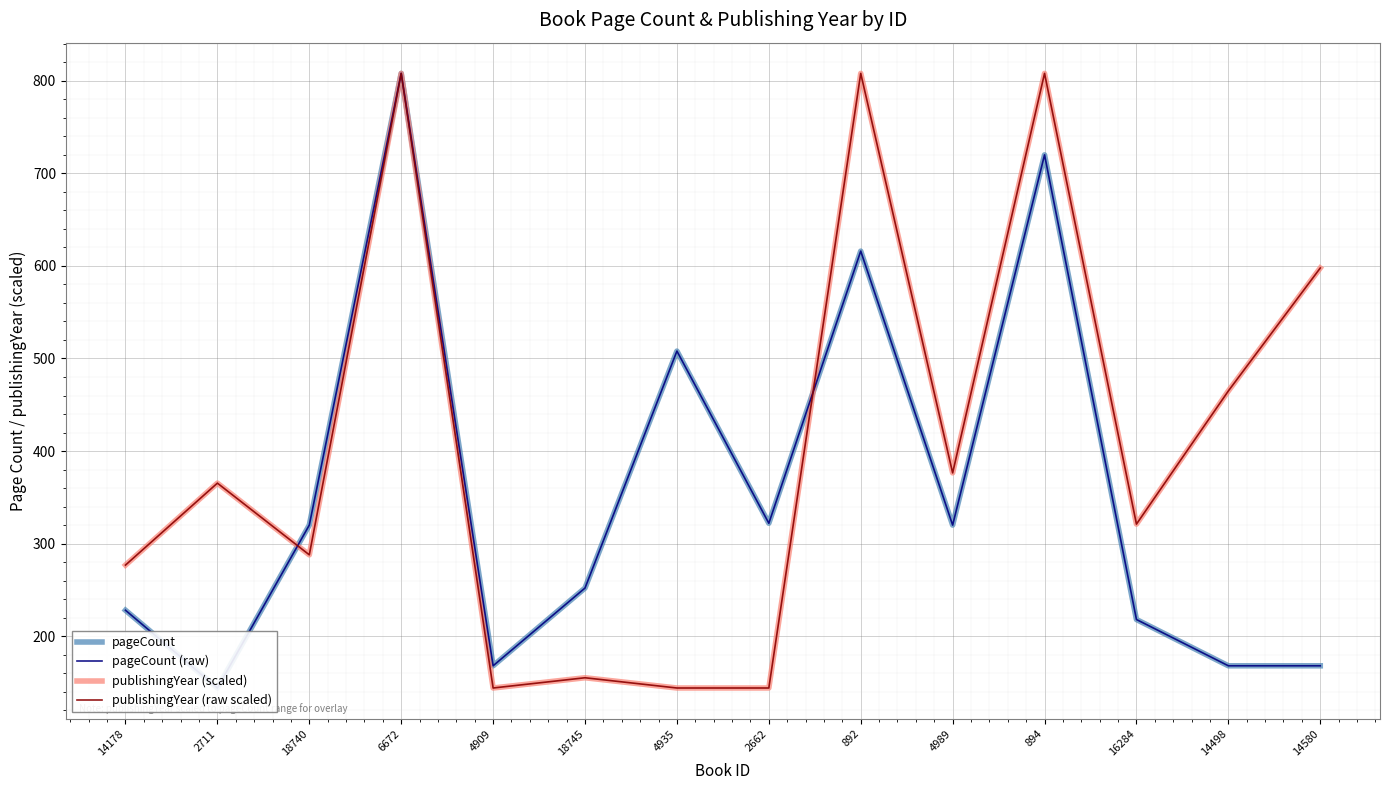

Between 16284 and 18740, which is larger?

18740